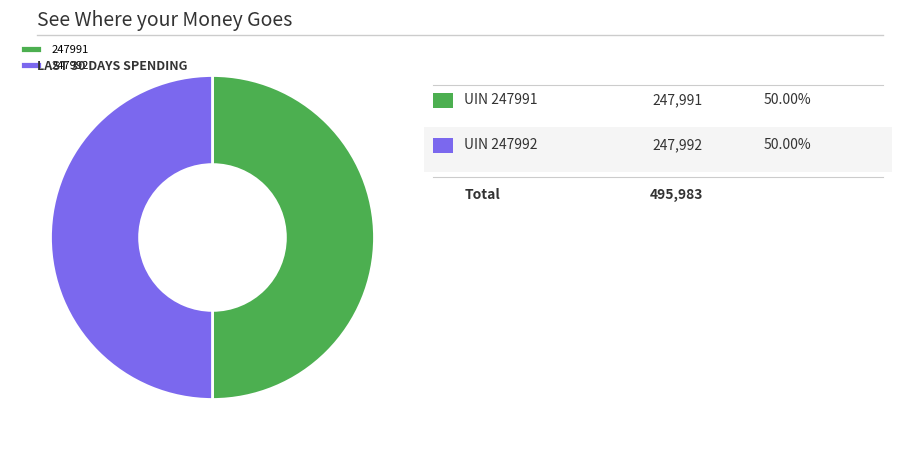

The 247991 slice represents 45% of the pie. True or false?

False